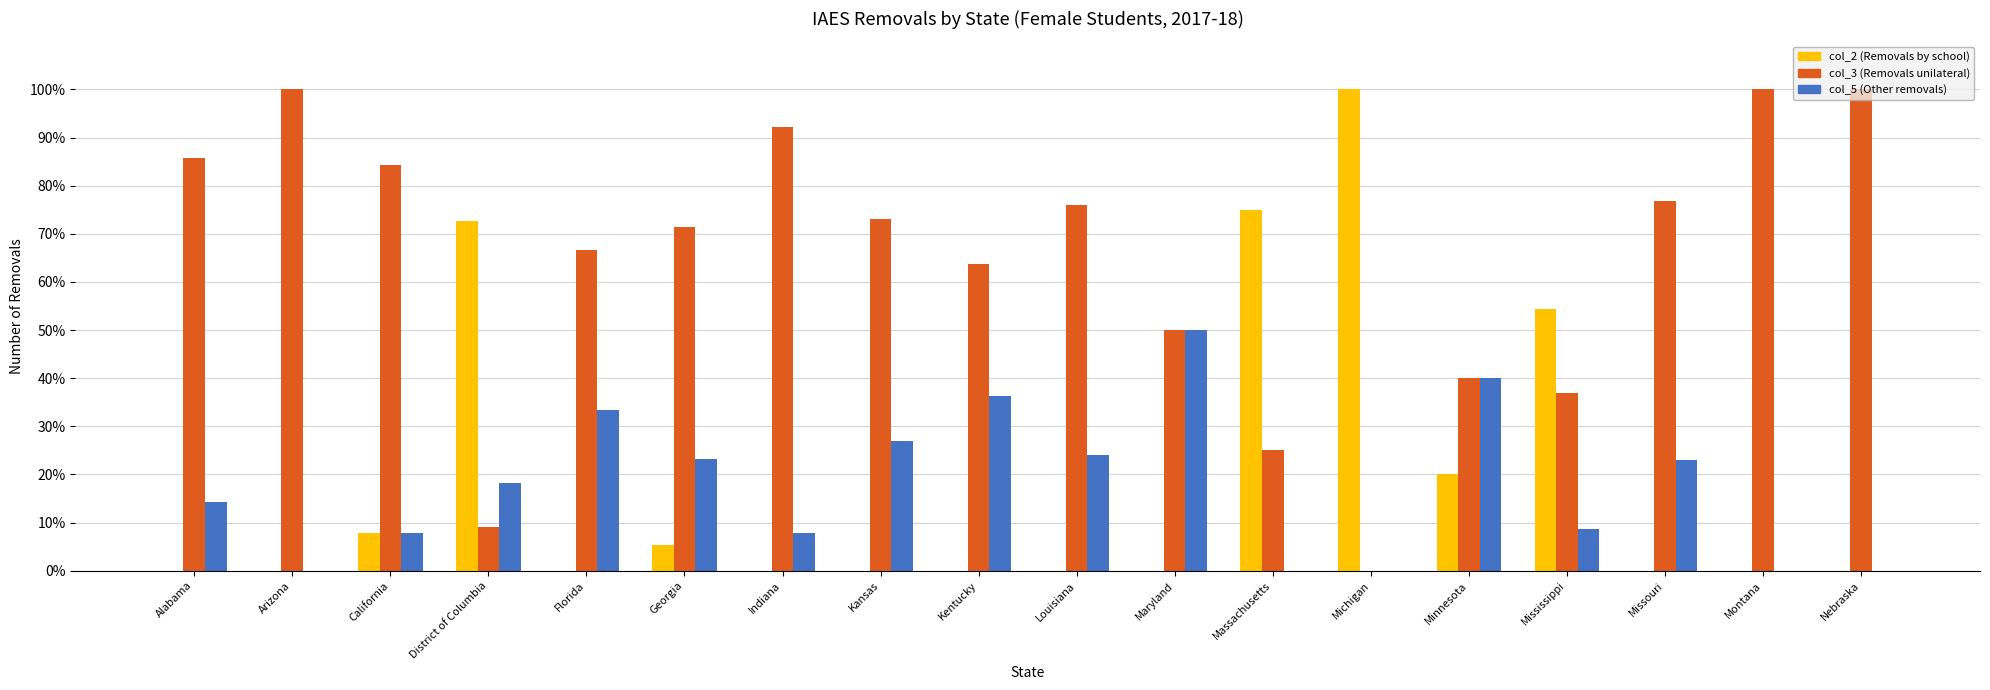

Which series changed the most between District of Columbia and Kentucky?

col_2 (Removals by school)